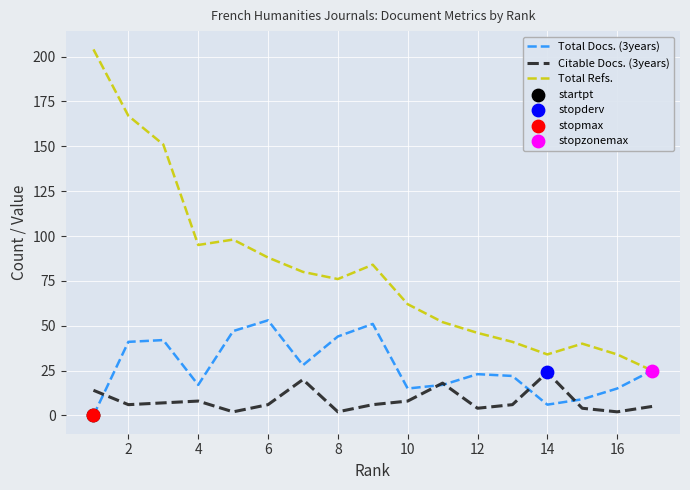

Which series has the largest total across all categories?

Total Refs.